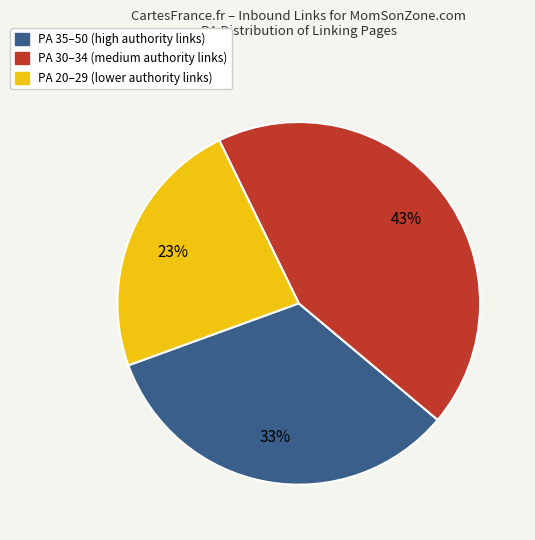

To the nearest percent, what is the average slice percentage?

33%